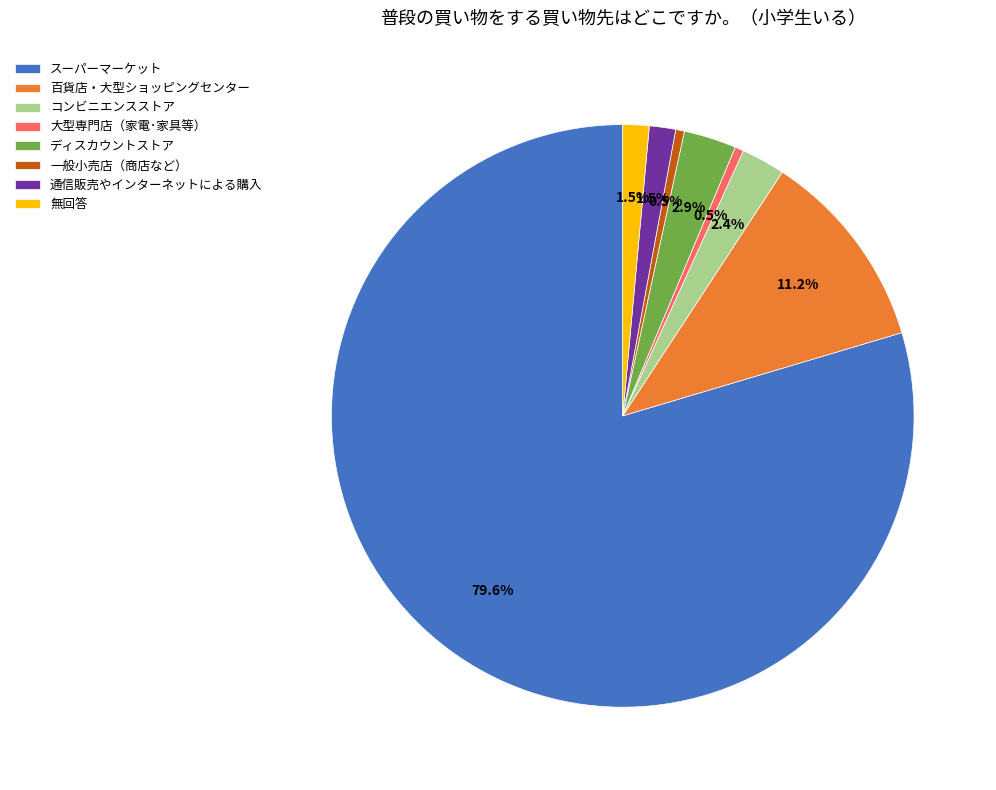

What is the ratio of the value at 無回答 to the value at ディスカウントストア?

0.5